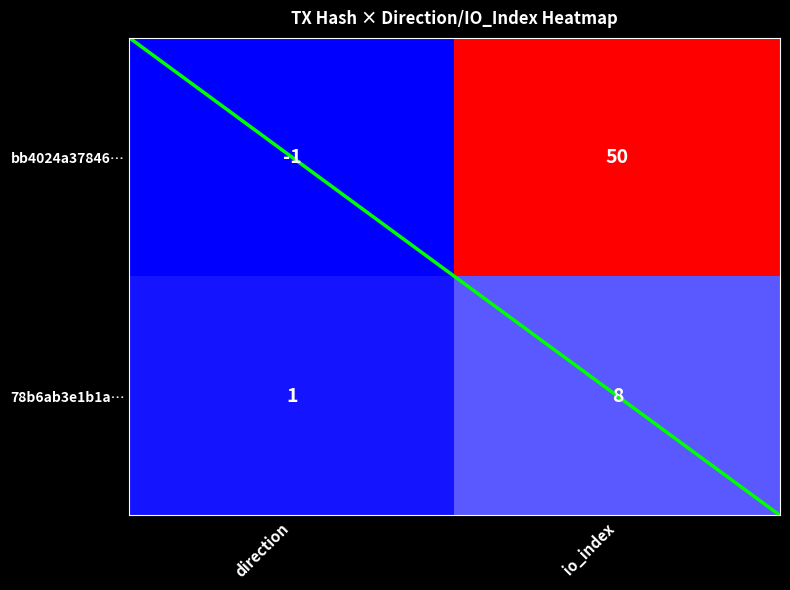

Which series has the largest total across all categories?

bb4024a37846…